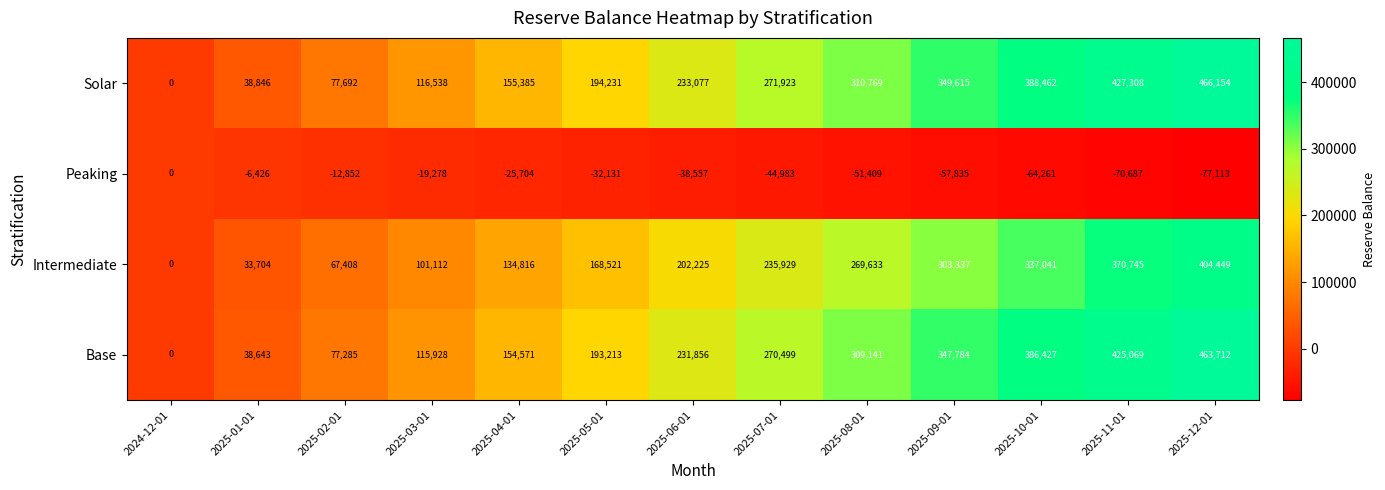

List the series in order of their peak value, lowest first.

Peaking, Intermediate, Base, Solar